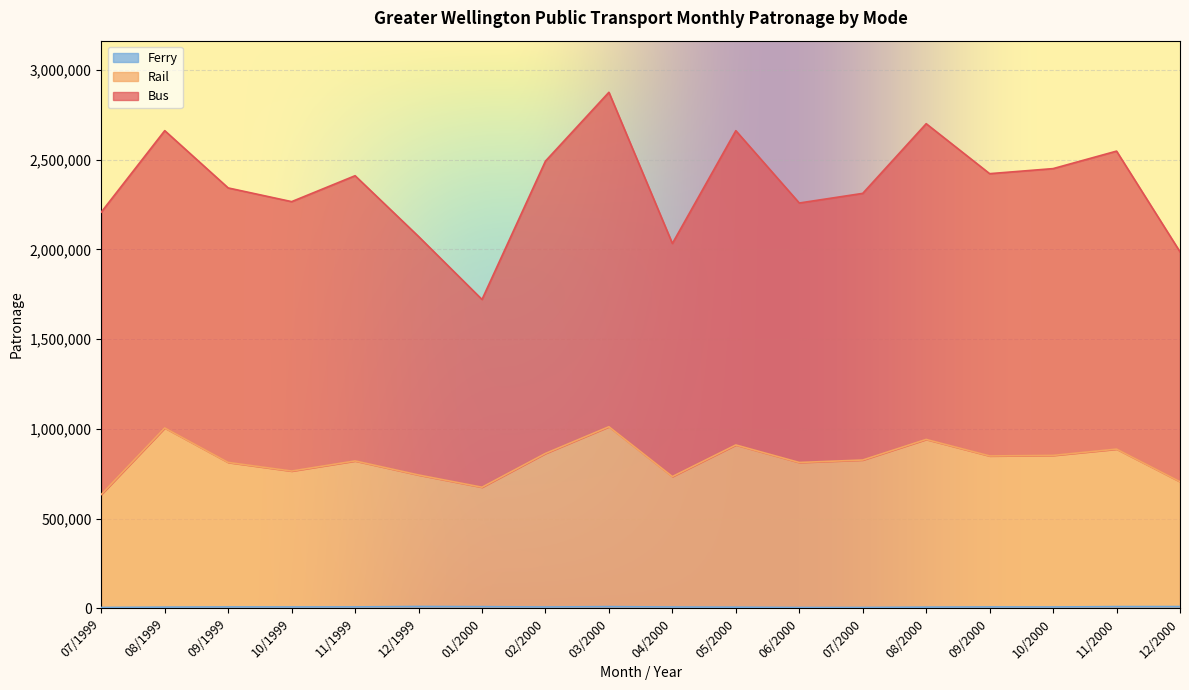

How many lines are shown in the chart?

3